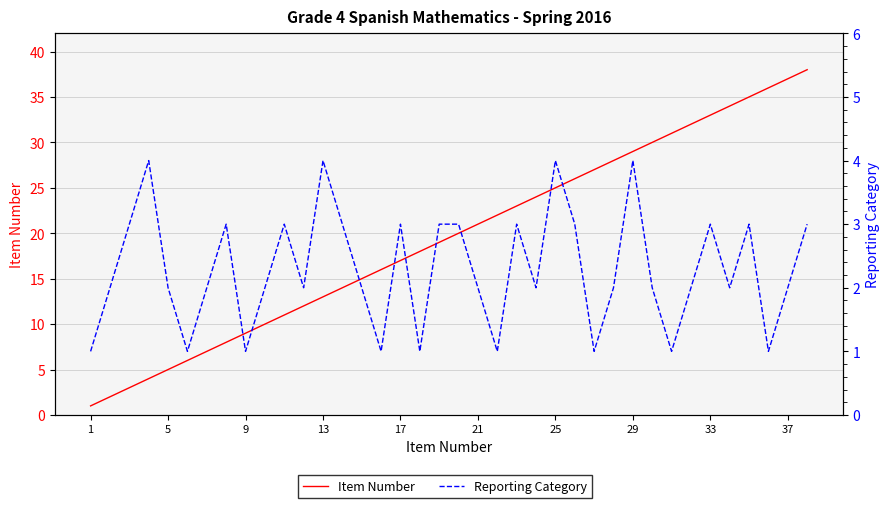

How many lines are shown in the chart?

2